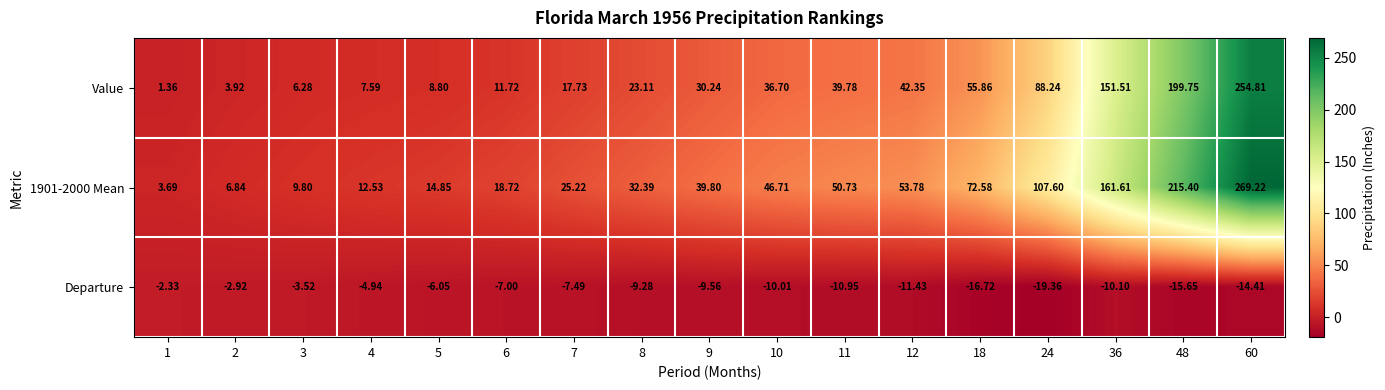

Between 18 and 36, which series saw the biggest shift?

Value